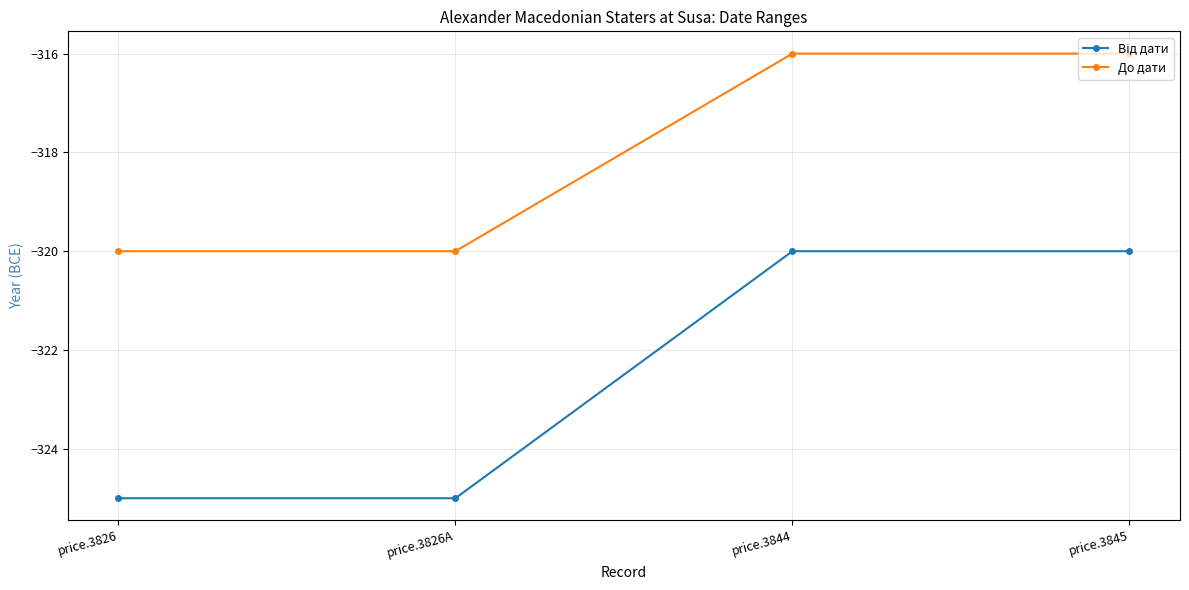

Is it true that До дати equals -428 at price.3826A?

False